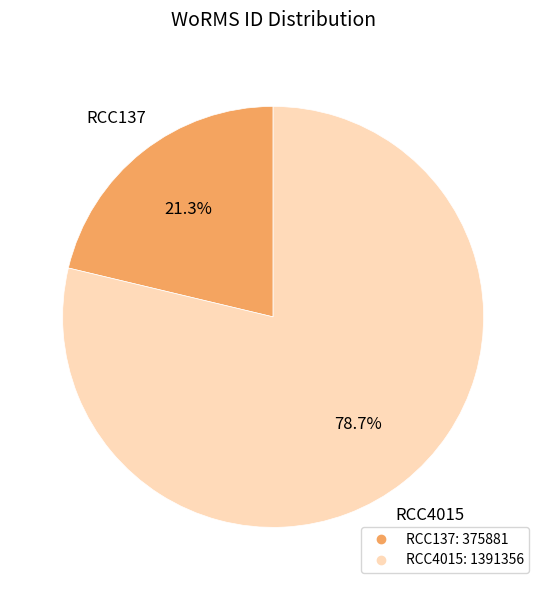

True or false: RCC4015 accounts for 79% of the total.

True